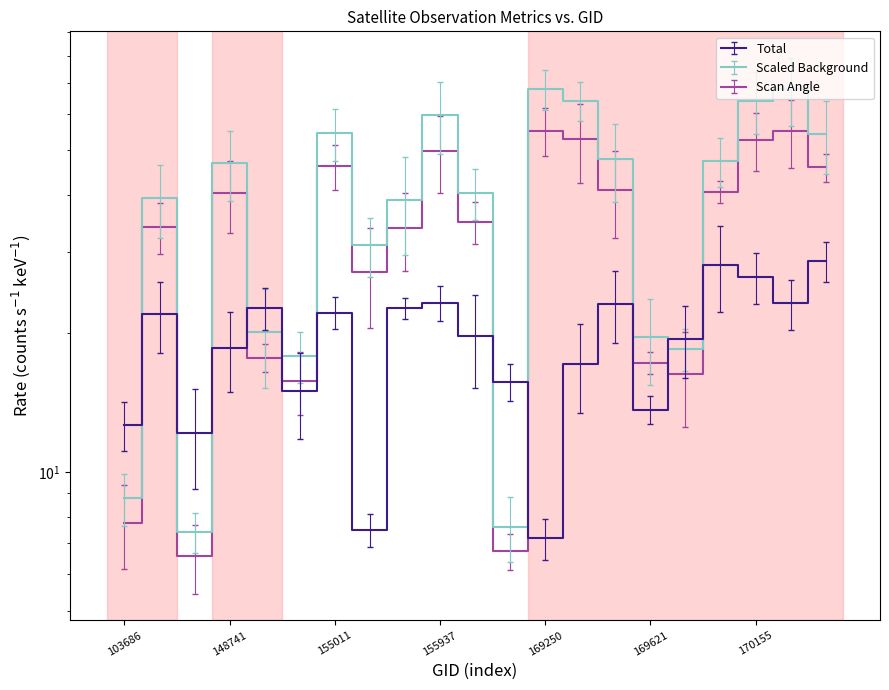

What is the sum of the satz values at 169981 and 170350?

101.5